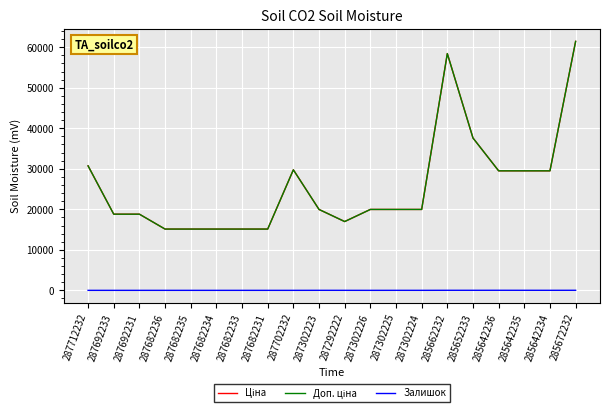

At which label does Доп. ціна reach its peak?

285672232